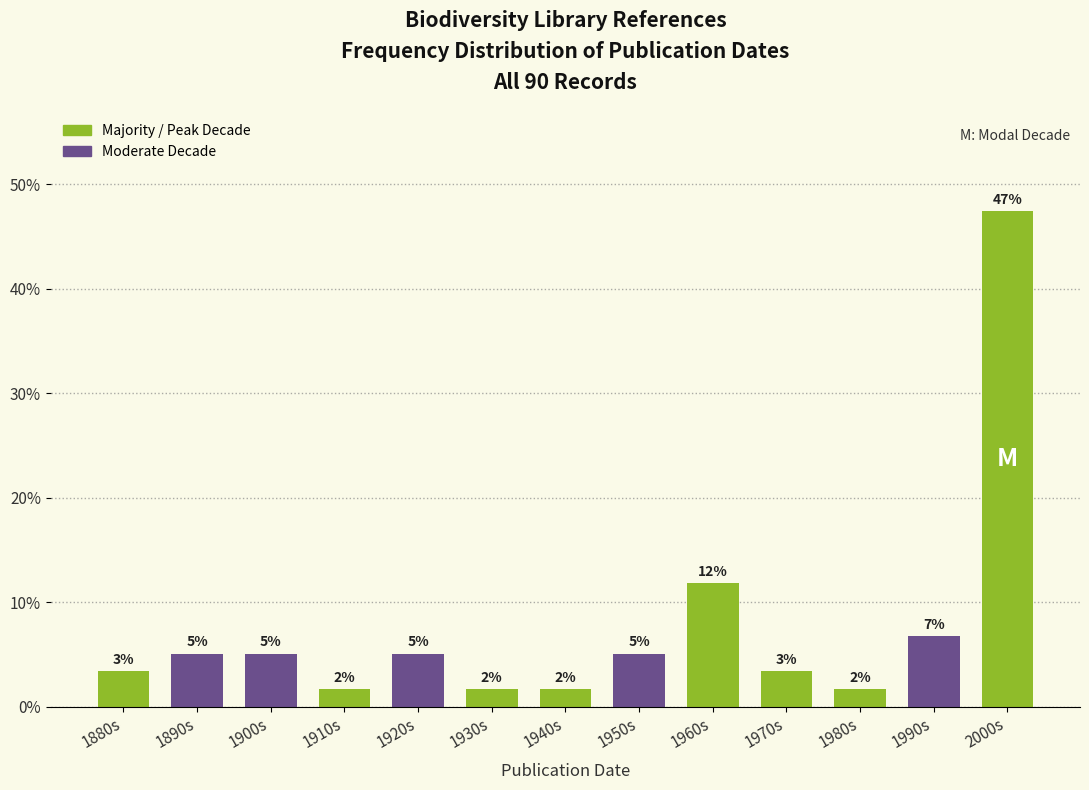

Does the chart contain any negative values?

No